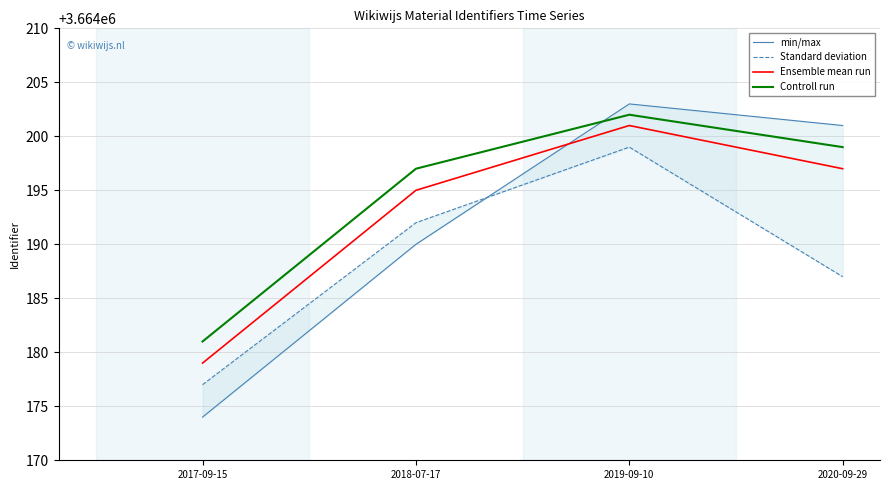

At which category does the chart reach its peak across all series?

2019-09-10